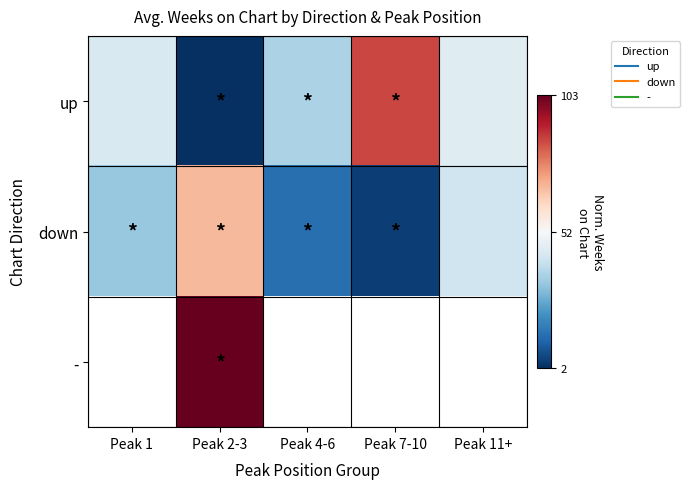

Read the up value at Peak 1.

-0.2